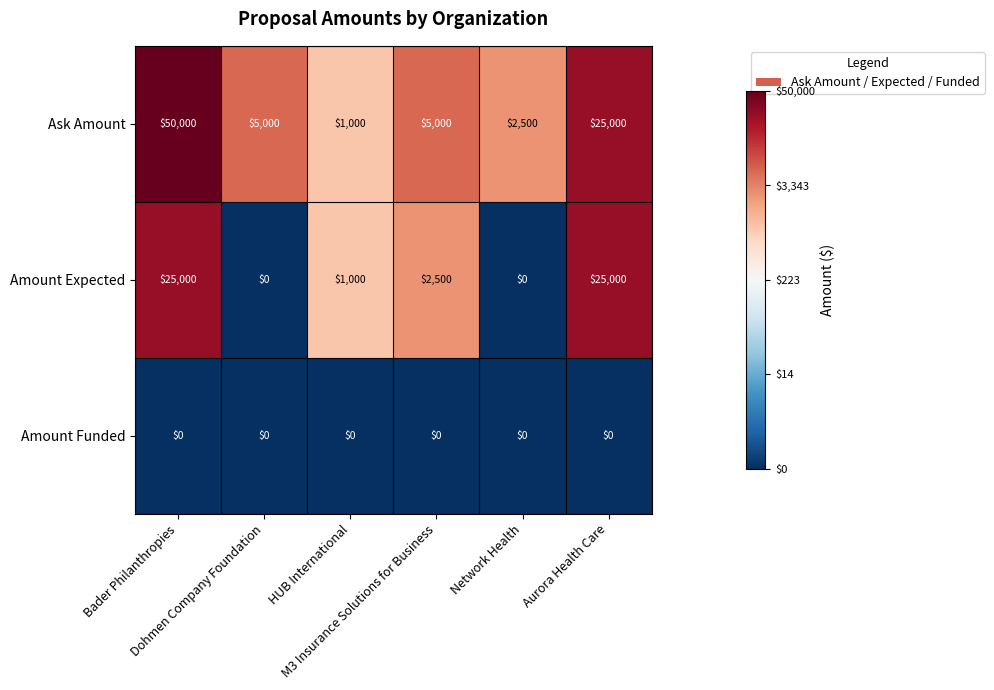

What is the average value of the Amount Expected series?

8917